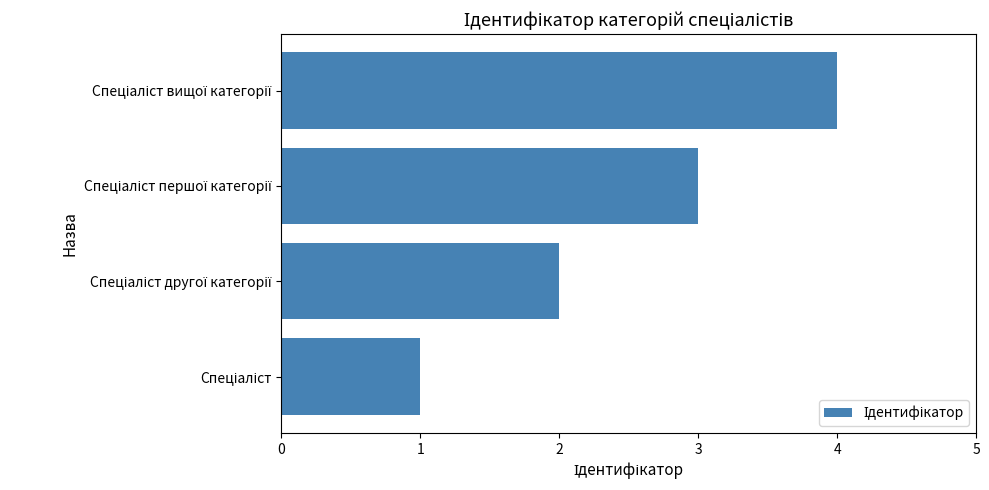

What is the difference between the maximum and minimum values?

3